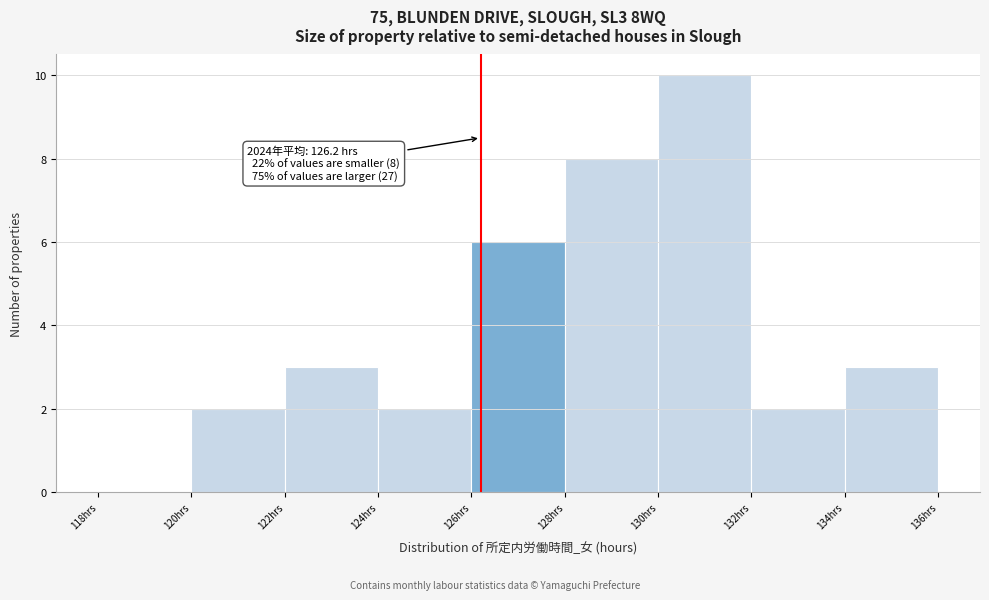

Which range on the x-axis has the tallest bar?

130 to 132